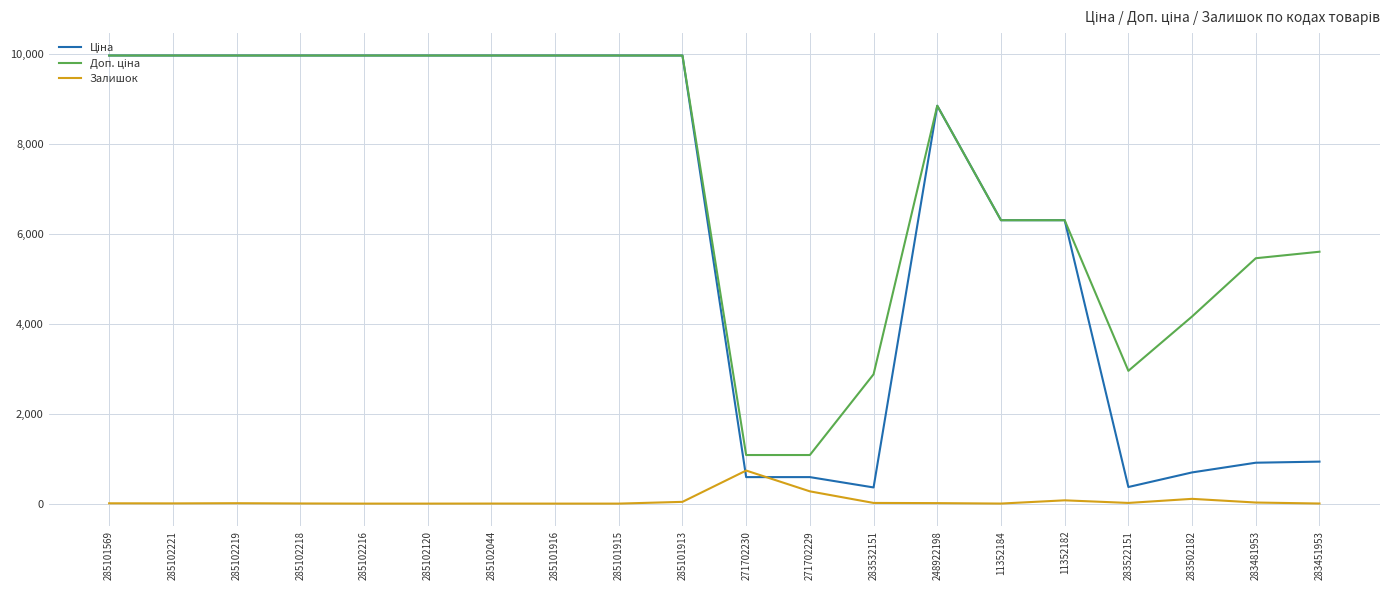

Does the chart display data point markers on the line(s)?

No